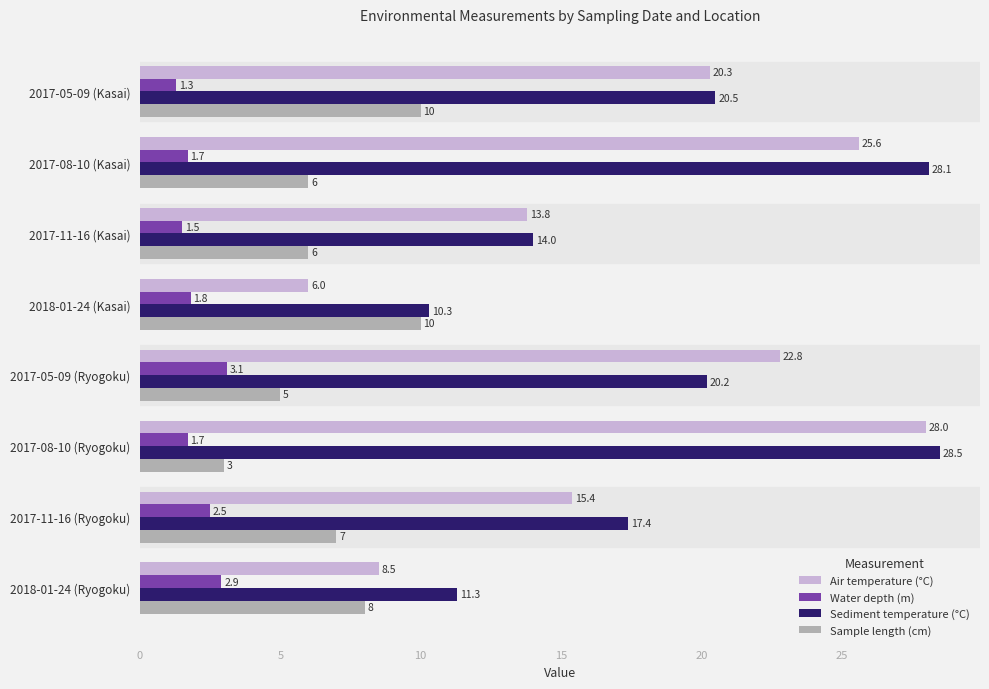

Is the value of Water depth (m) at 2018-01-24 (Kasai) greater than the value of Sample length (cm) at 2017-11-16 (Ryogoku)?

No